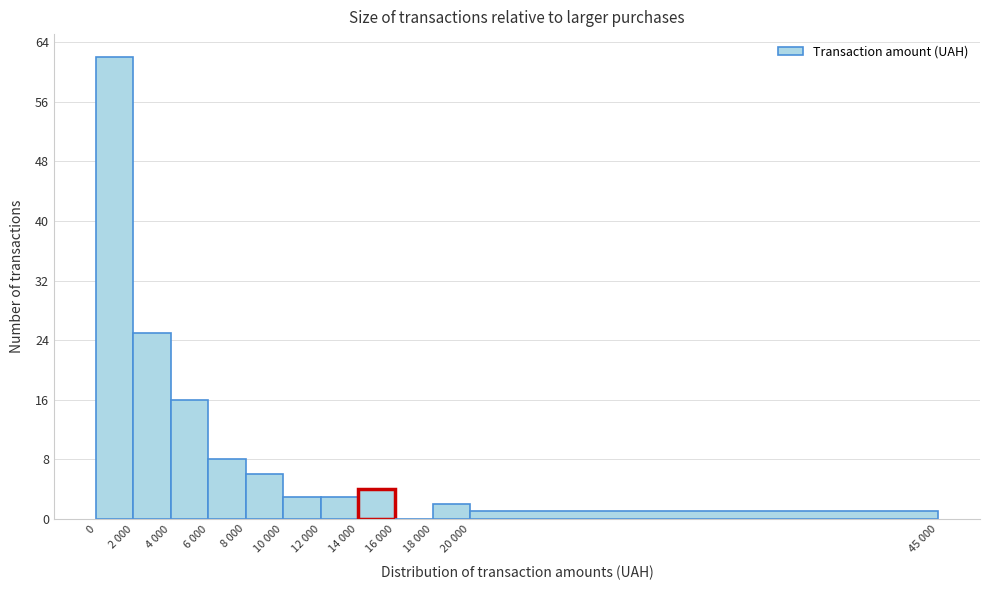

Reading left to right, transcribe all the data shown in this chart.

0=62	2 000=25	4 000=16	6 000=8	8 000=6	10 000=3	12 000=3	14 000=4	16 000=0	18 000=2	20 000=1